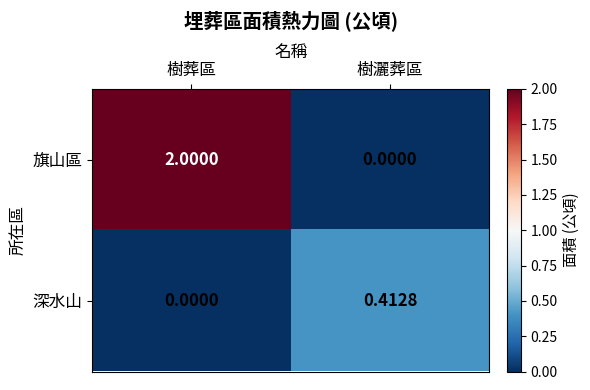

At 樹灑葬區, list the series in order from smallest to largest.

旗山區, 深水山